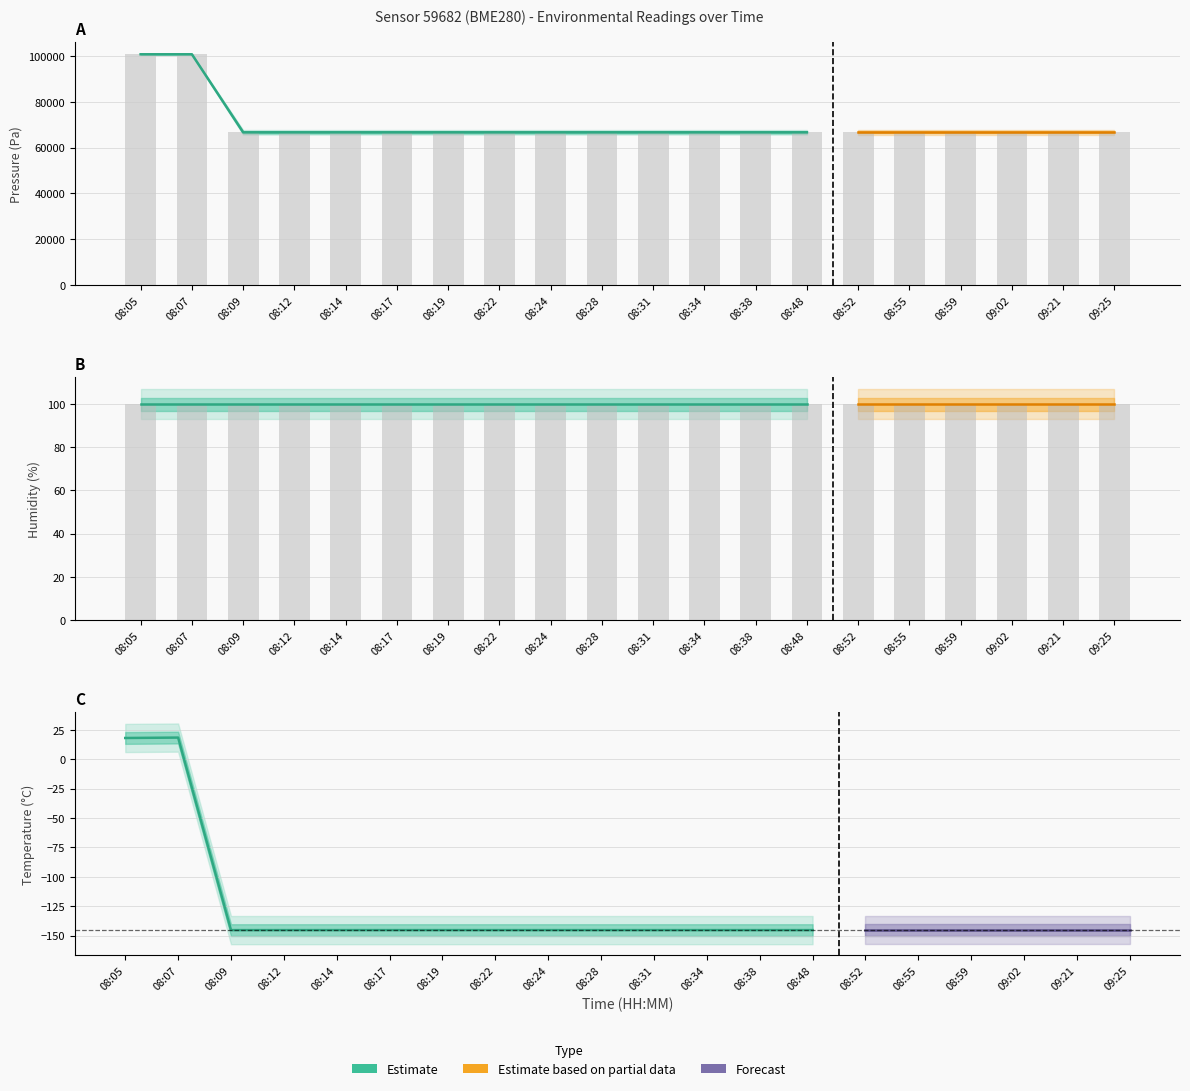

What is the maximum value for humidity?

100.0